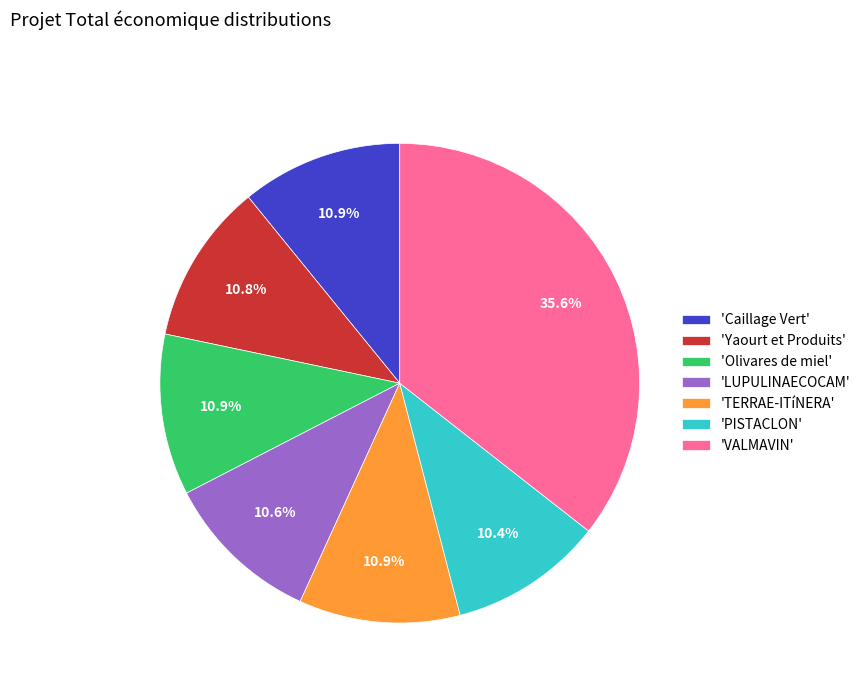

Does 'Olivares de miel' represent more than half of the total?

No